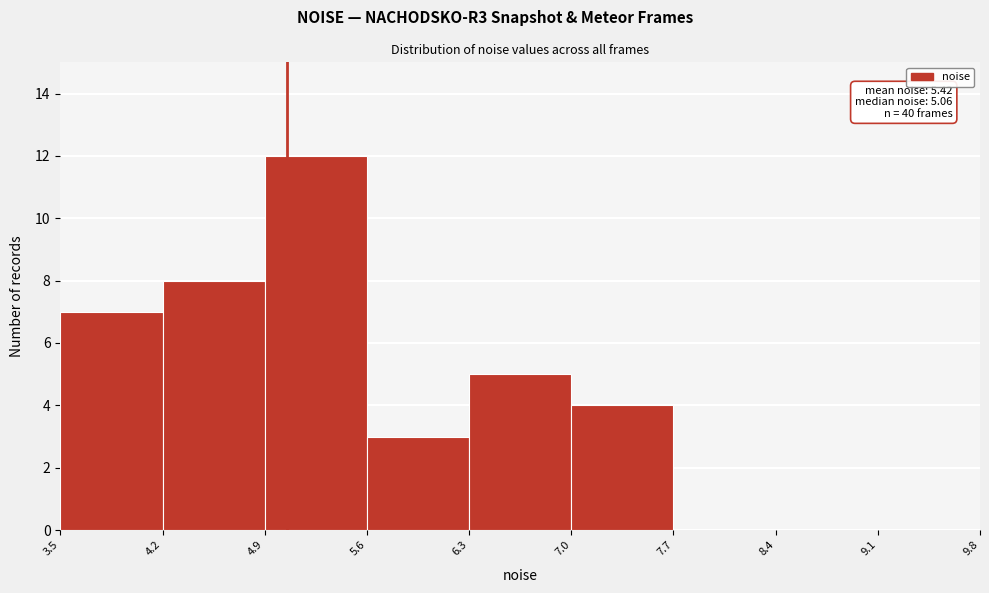

Over which range of the x-axis is the bar tallest?

4.9 to 5.6